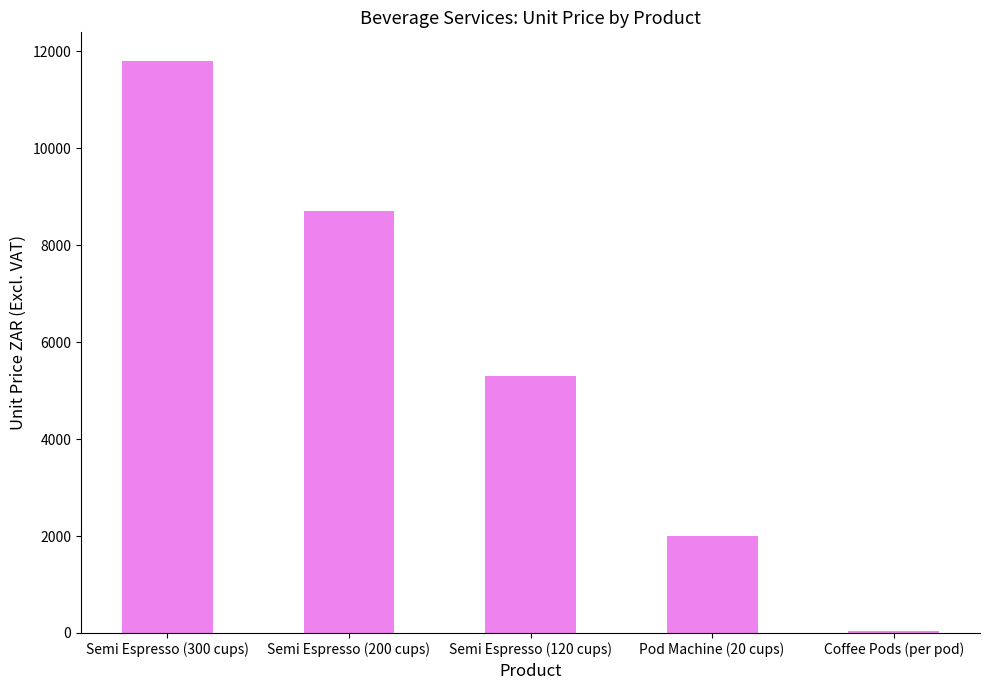

Reading left to right, what are all the values shown in this chart?

11800.0	8700.0	5300.0	2000.0	36.7